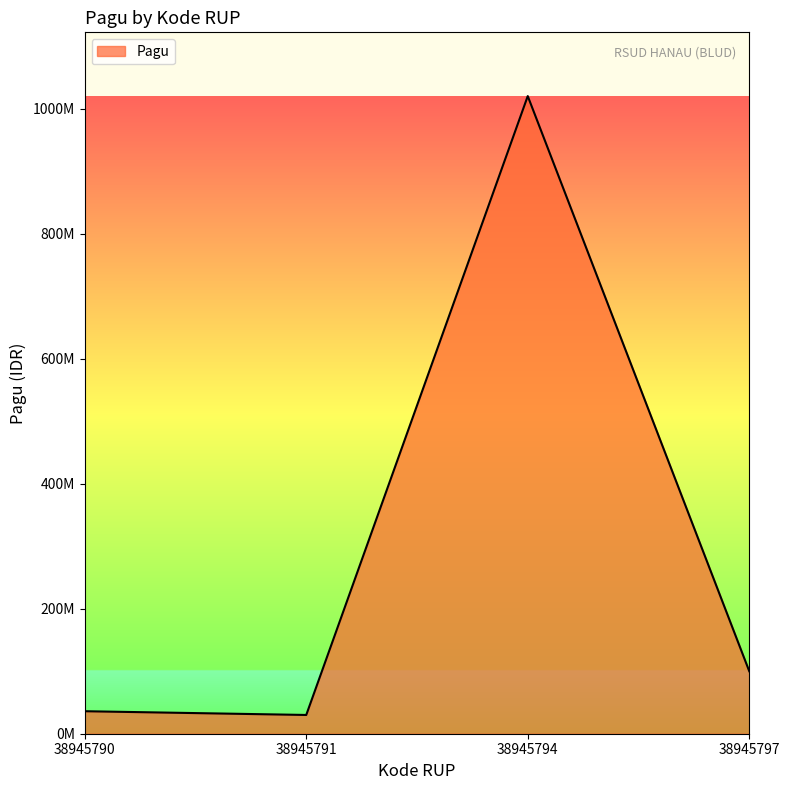

How many interior local peaks (higher than both neighbors) does the data have?

1